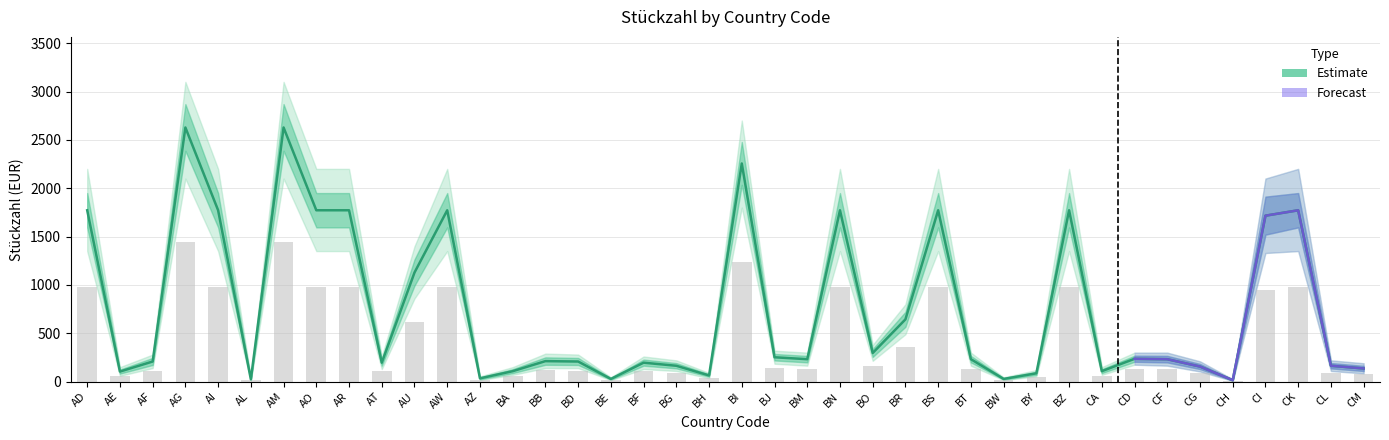

What is the value of the upper_50 bar at the 13th from the left?

44